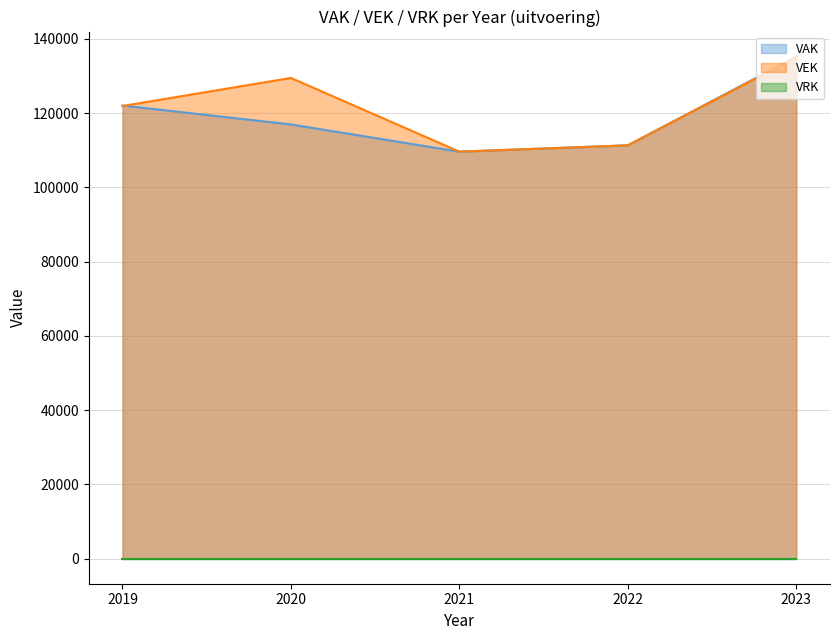

The value of VAK at 2020 is 116927. True or false?

True